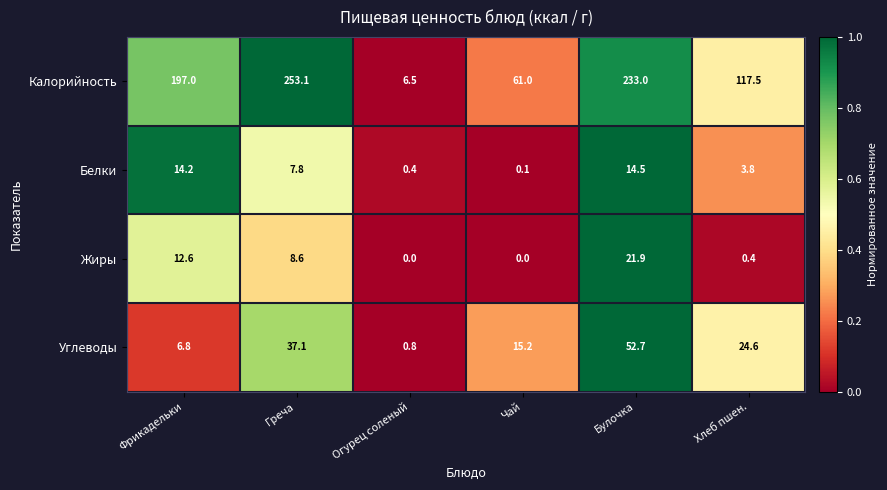

Which series has the largest total across all categories?

Калорийность